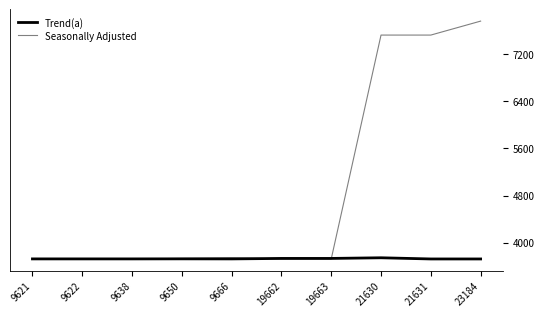

The Trend(a) series shows 1664 at 9638. True or false?

False